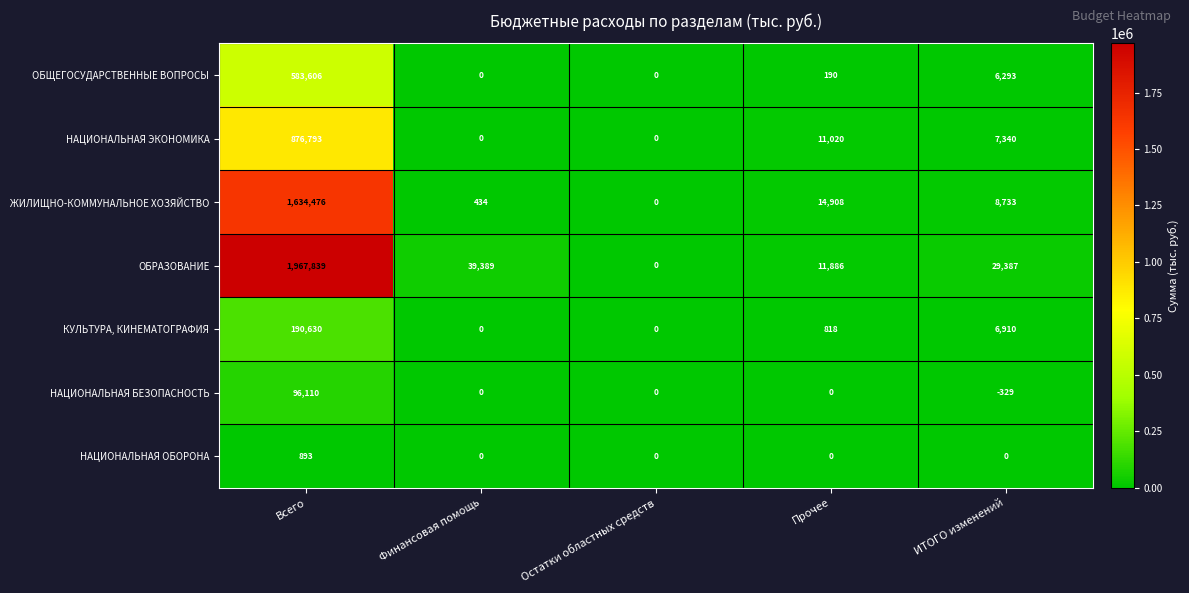

Where does the НАЦИОНАЛЬНАЯ БЕЗОПАСНОСТЬ series first go above 0?

Всего